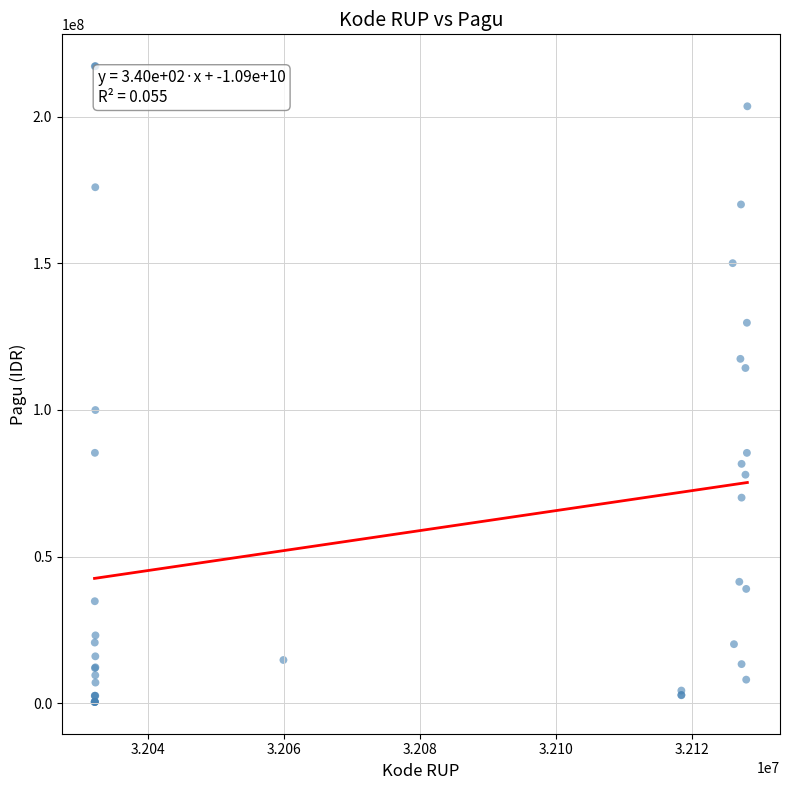

What Y value in the scatter plot is closest to 108830000?

114296000